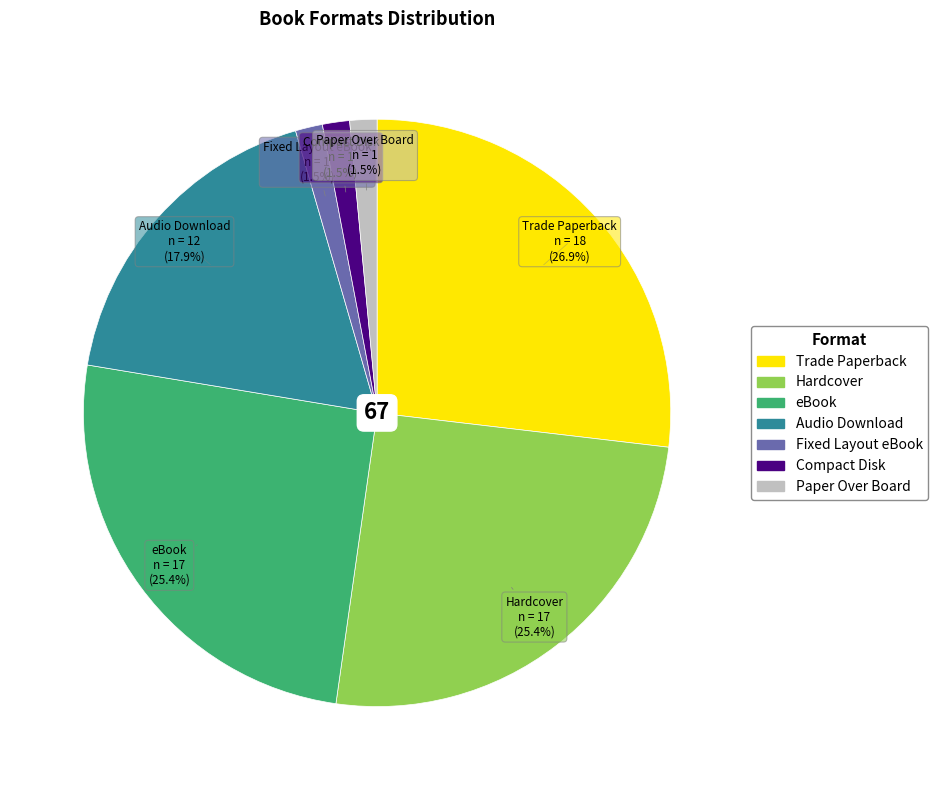

What is the total percentage of Fixed Layout eBook and Trade Paperback?

28.4%